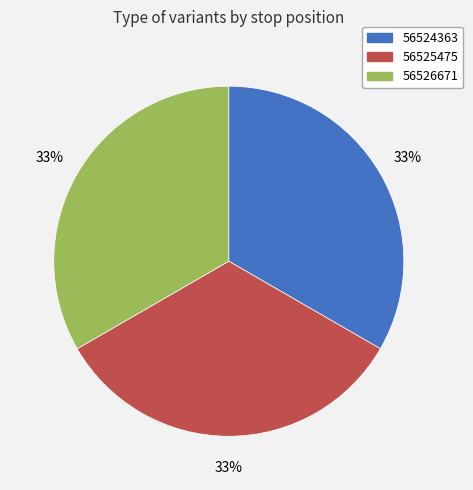

Does 56526671 represent more than half of the total?

No